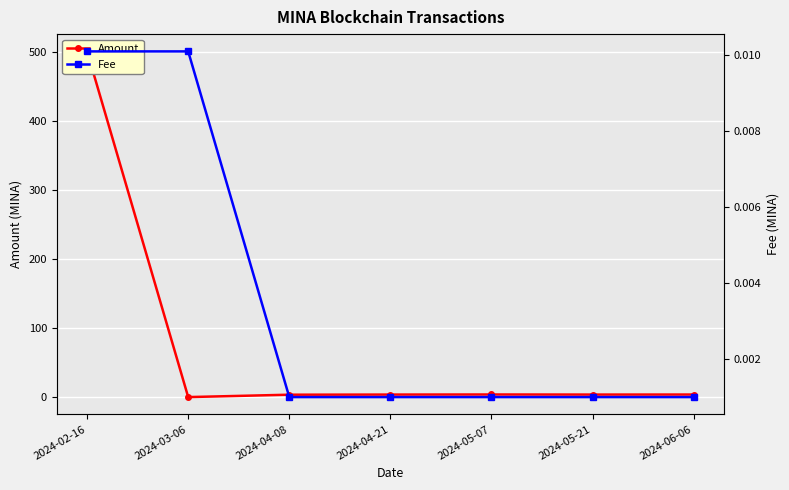

How many data points does each series have?

7